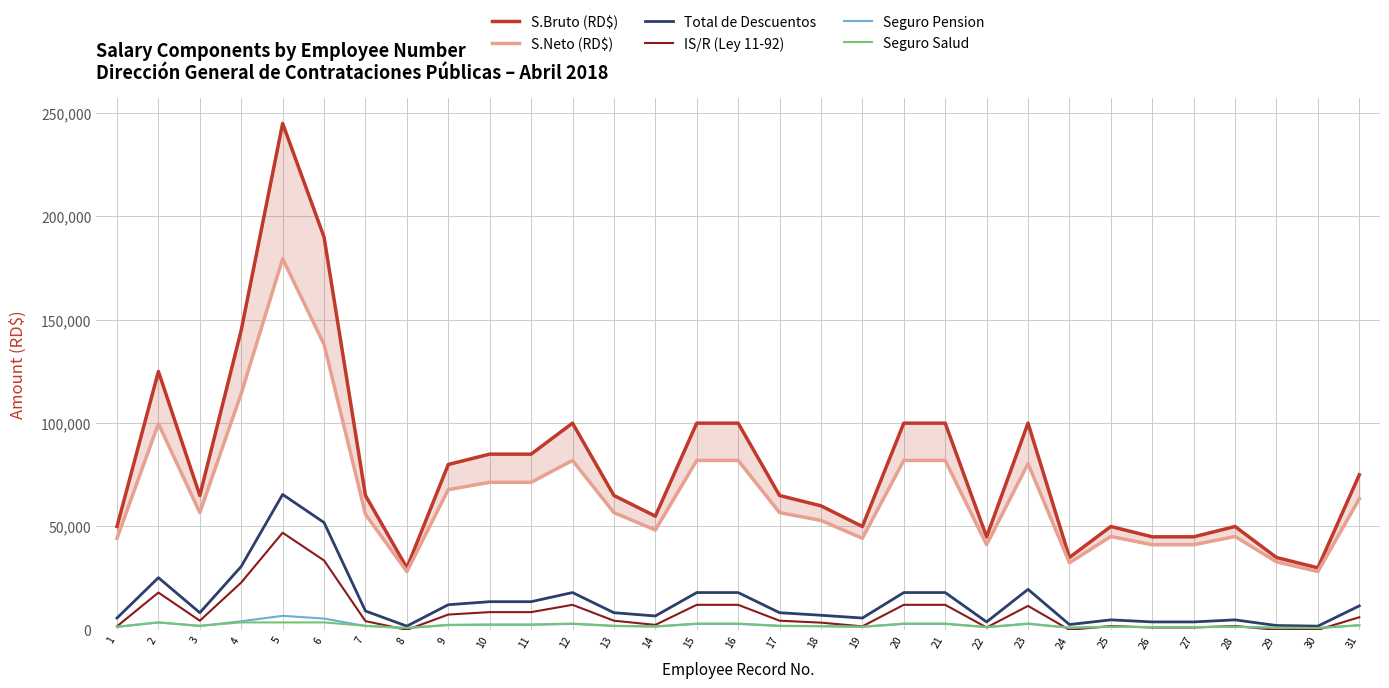

How many lines are shown in the chart?

6